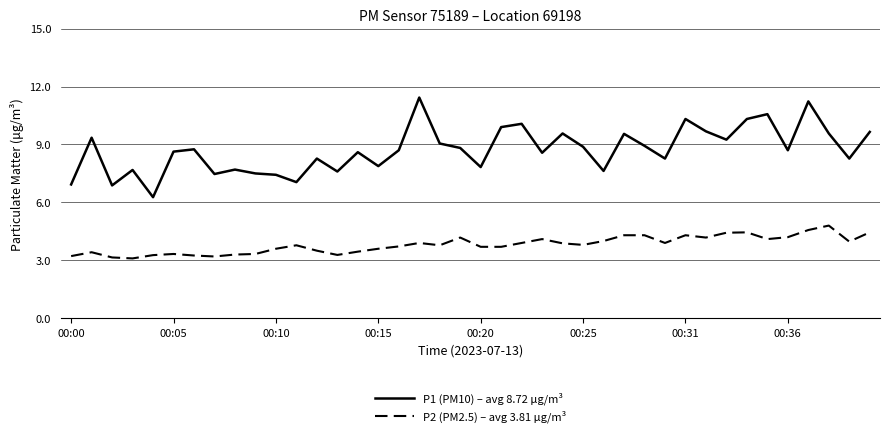

What is the difference between the maximum and minimum values in the P1 (PM10) – avg 8.72 μg/m³ series?

5.2